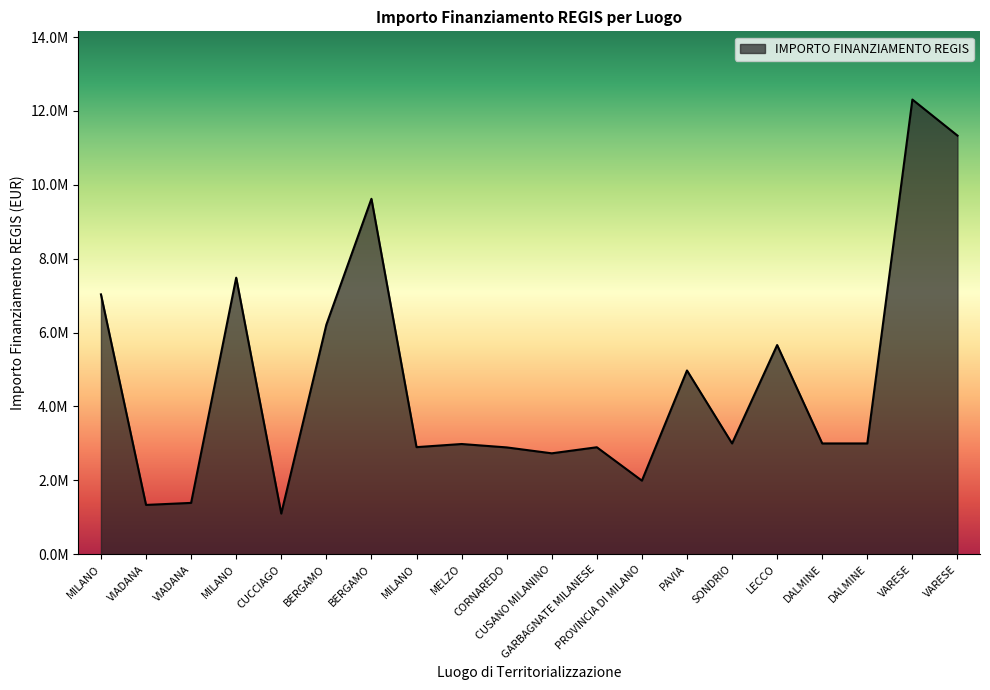

What is the ratio of the value at MILANO to the value at VARESE?

0.3